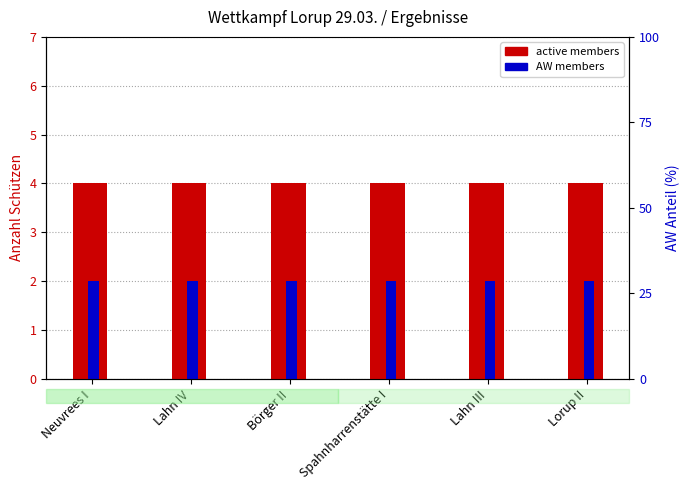

Is it true that active members (4 shooters) equals 4 at Lorup II?

True